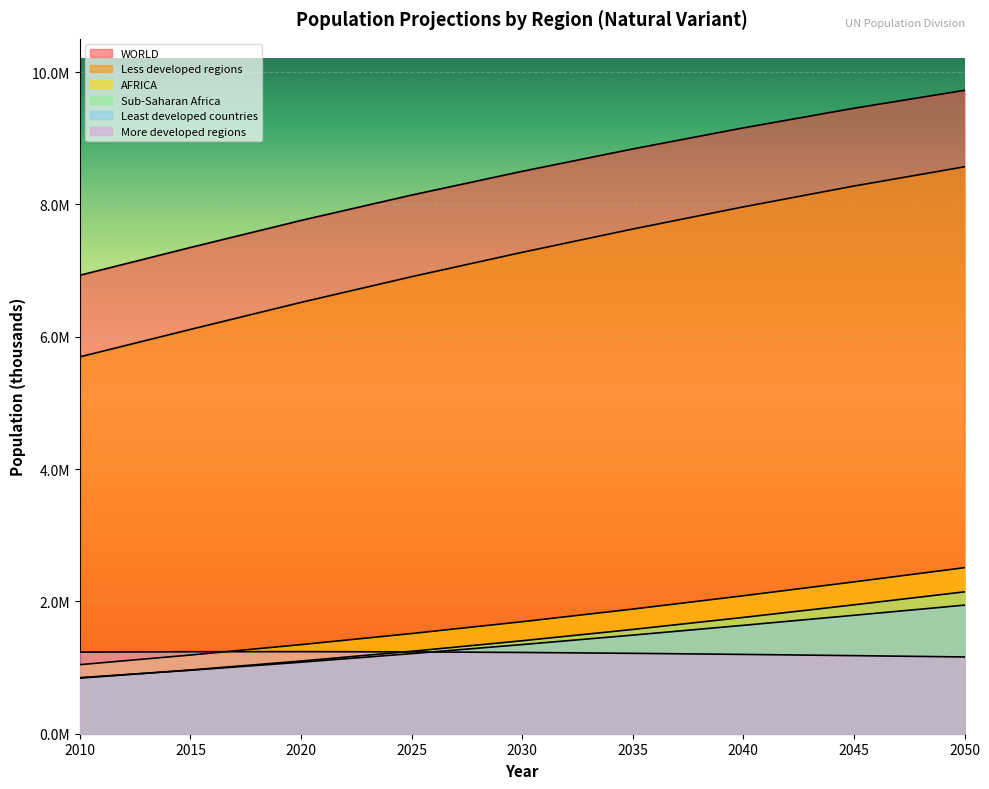

True or false: Less developed regions and AFRICA intersect in this chart.

False